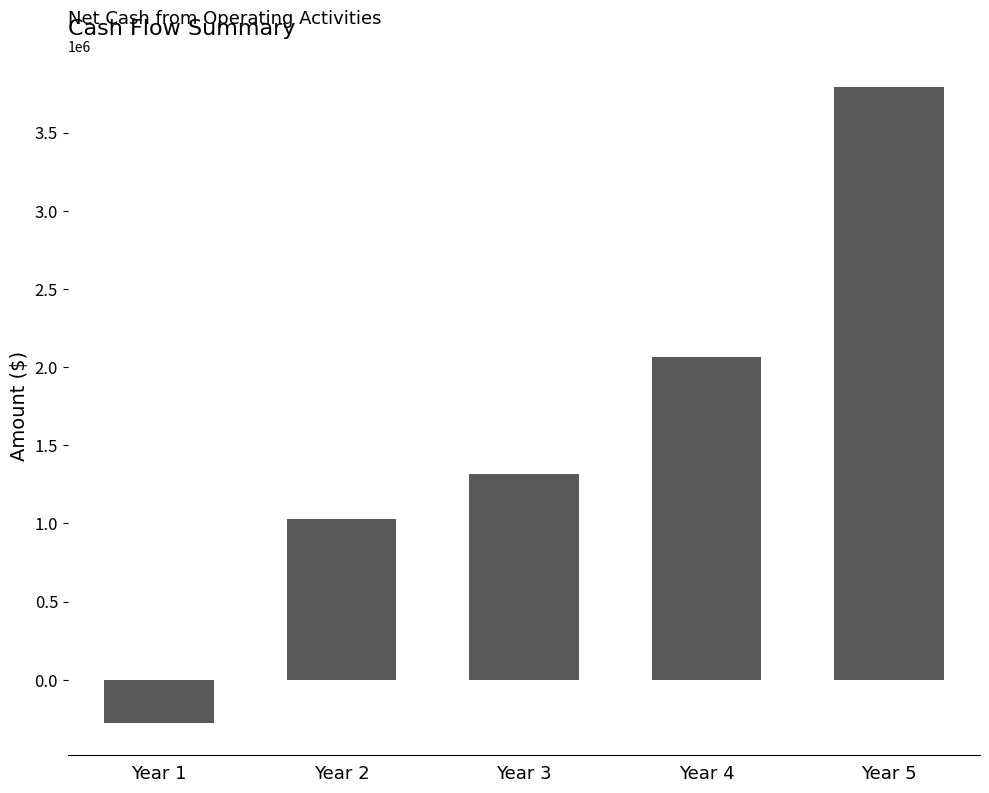

What is the smallest value displayed?

-279810.0